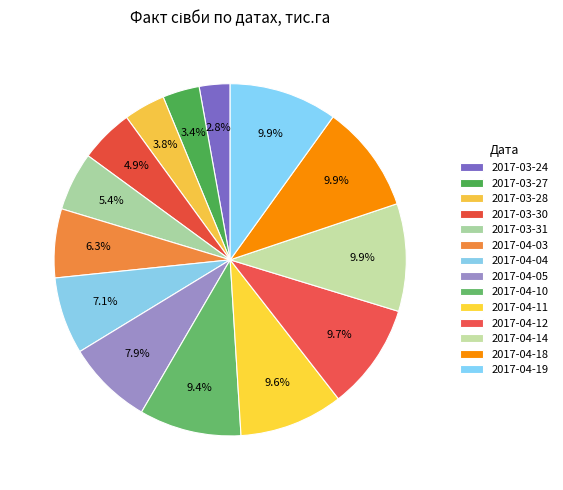

Approximately how many times larger is the value at 2017-03-24 compared to 2017-04-03?

0.4